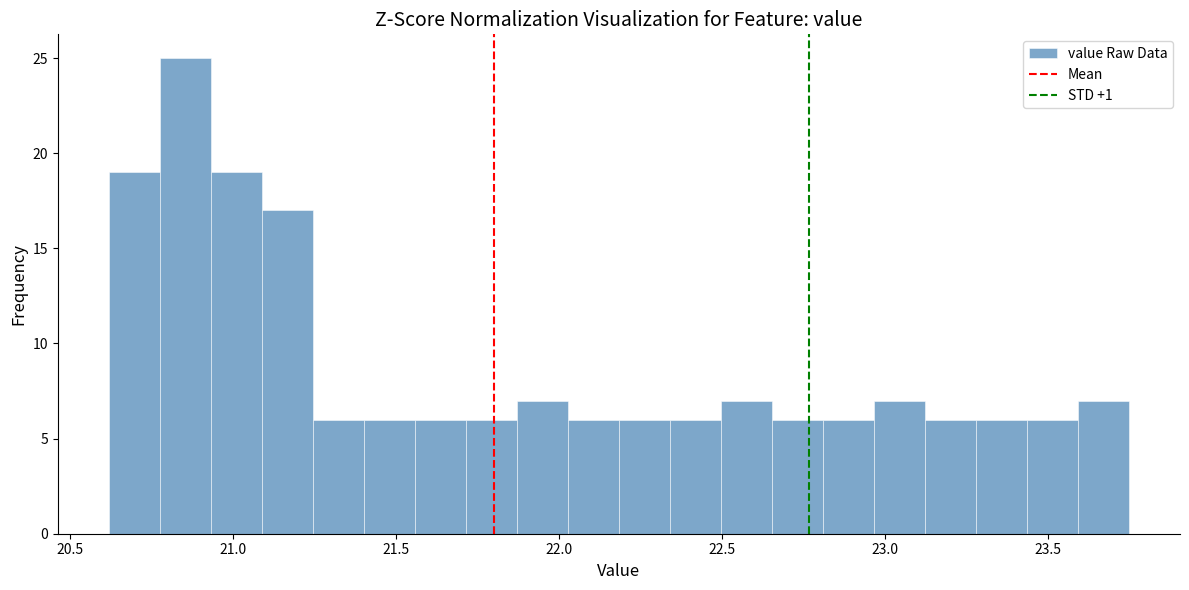

Around what value on the x-axis is the tallest bar? Give the approximate position of its centre, as read against the axis.

20.85